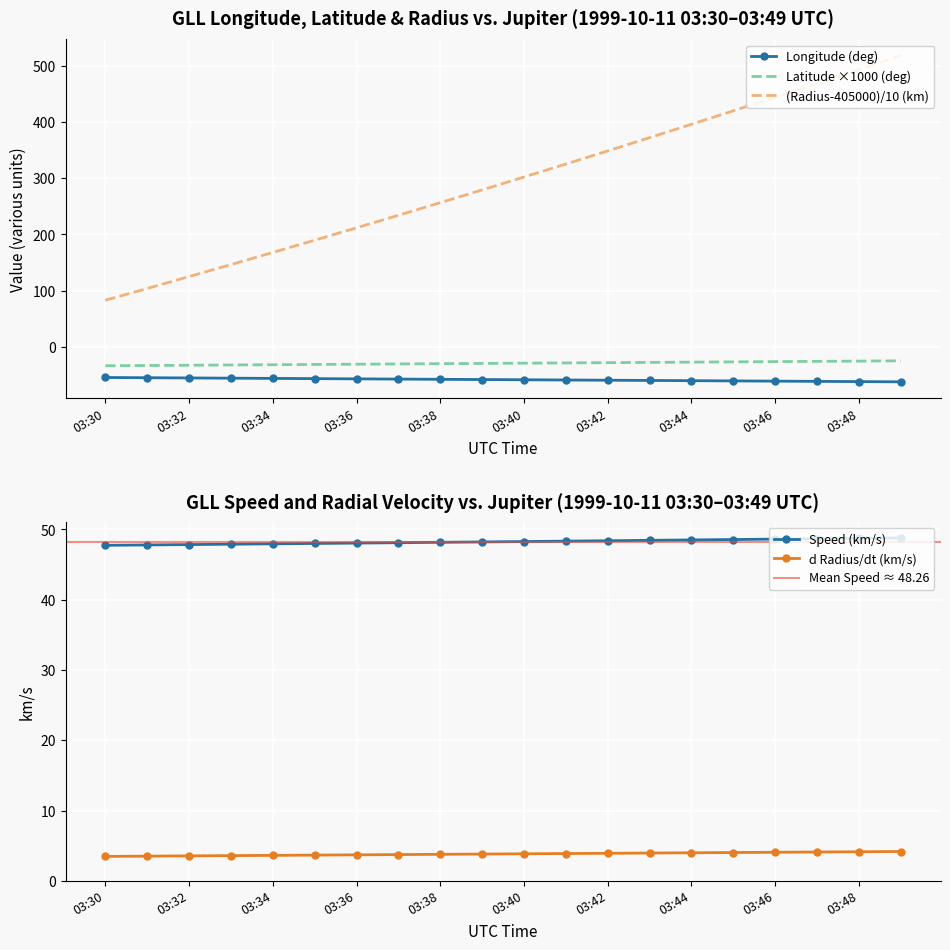

True or false: Longitude (deg) and Radius (km) intersect in this chart.

False